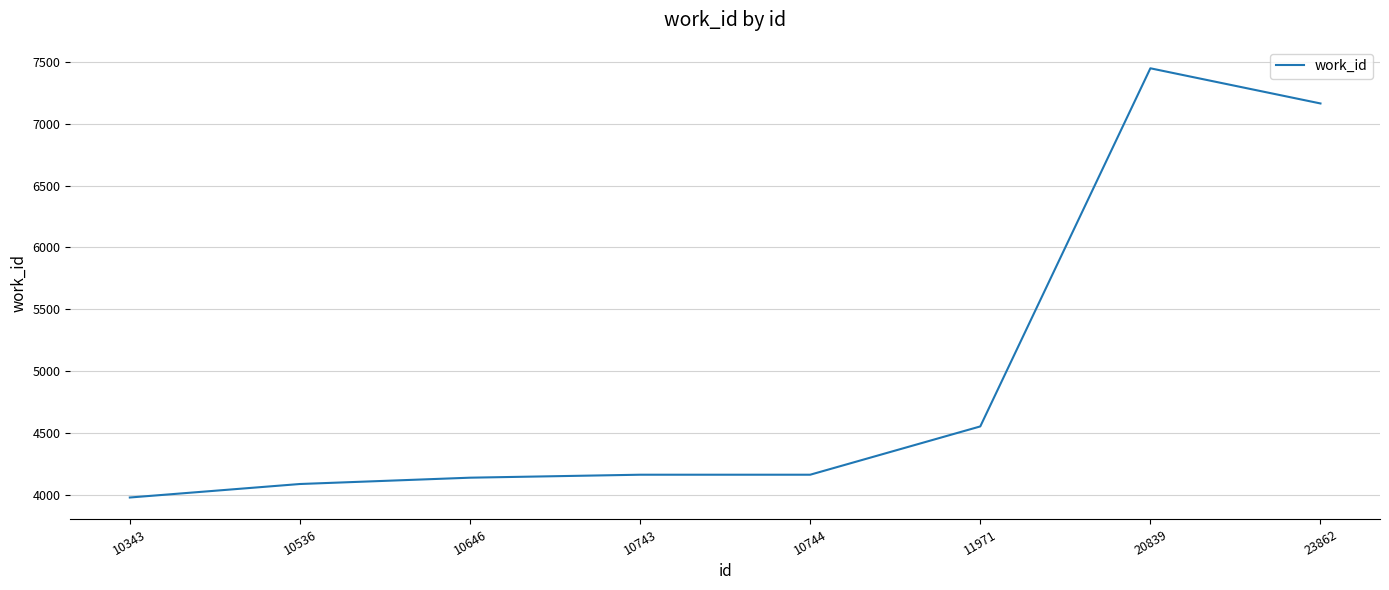

Which category has the lowest value across all series?

10343